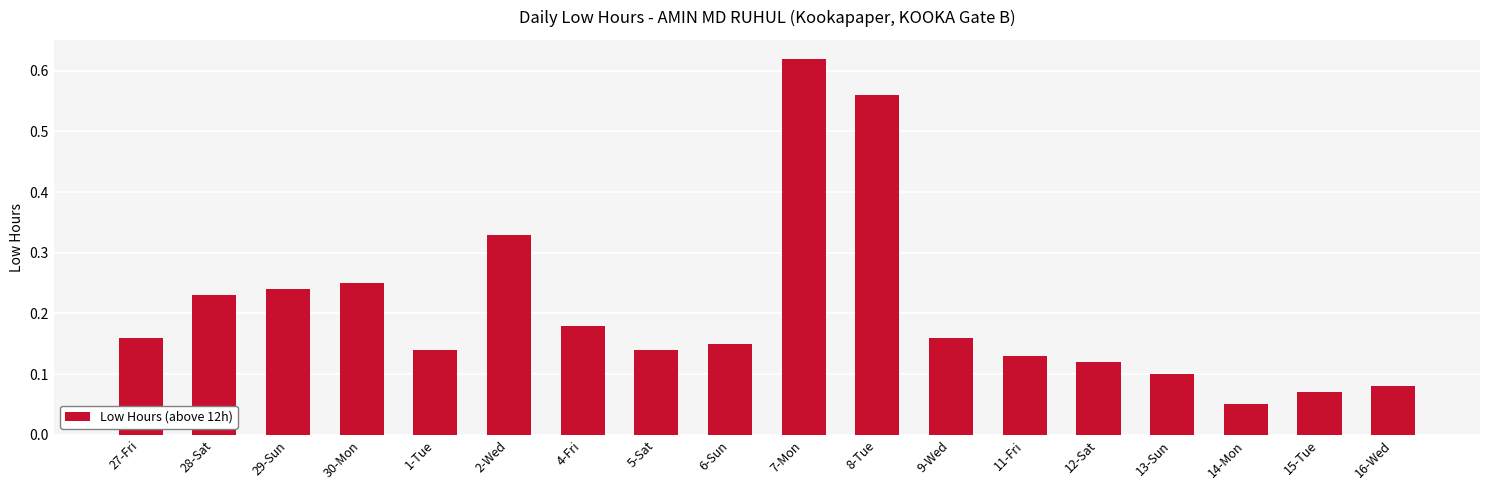

What is the label of the 17th bar from the right?

28-Sat